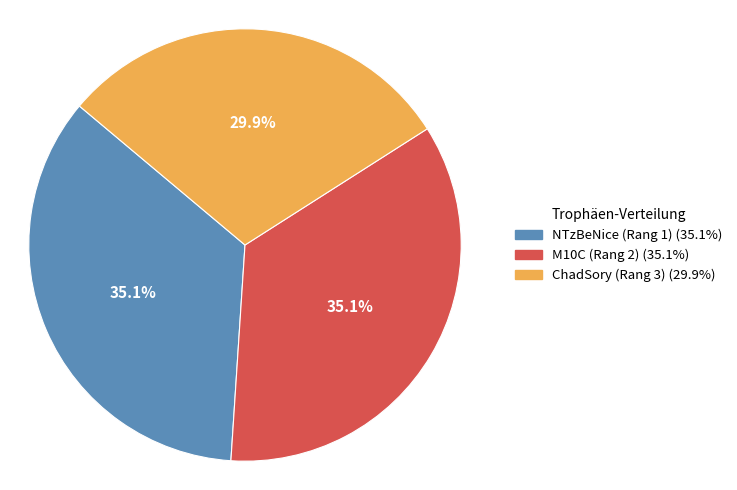

Approximately how many times larger is the value at ChadSory (Rang 3) compared to M10C (Rang 2)?

0.9